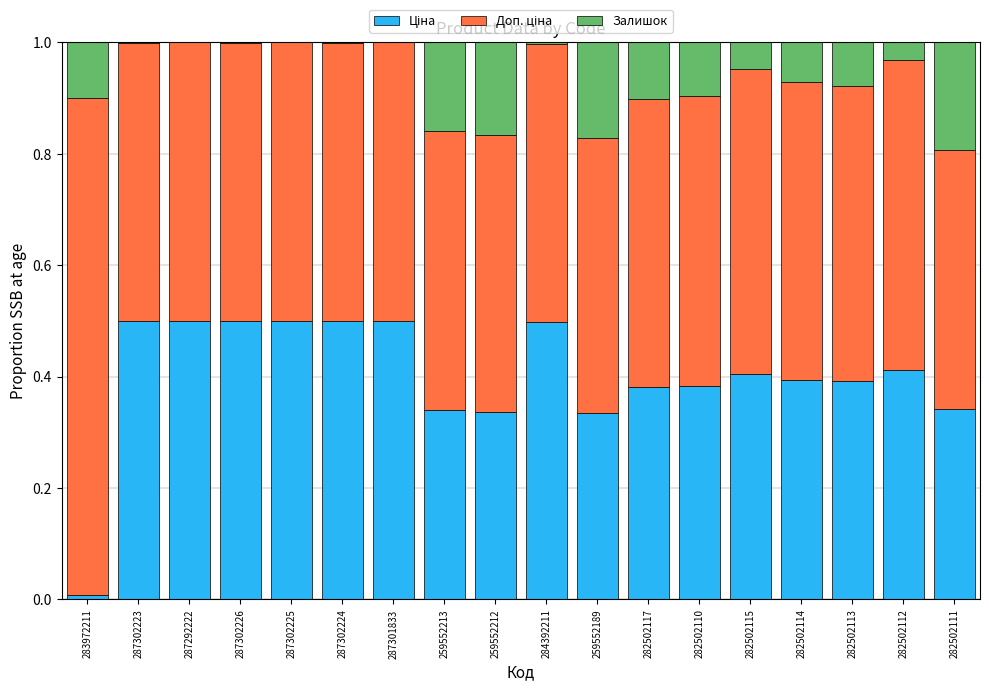

What is the total value across all series at 287302225?

1.0